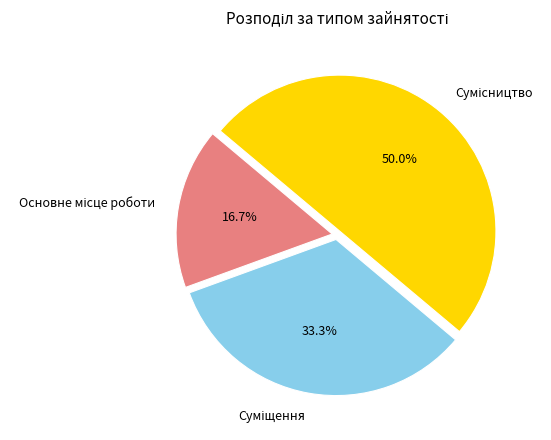

Is it true that Суміщення is 45% of the pie?

False